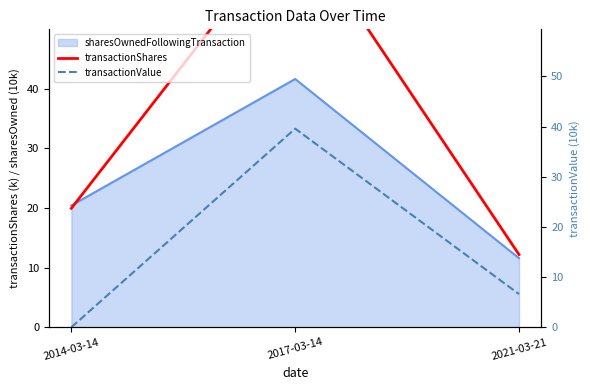

Which series changed the most between 2014-03-14 and 2017-03-14?

transactionShares